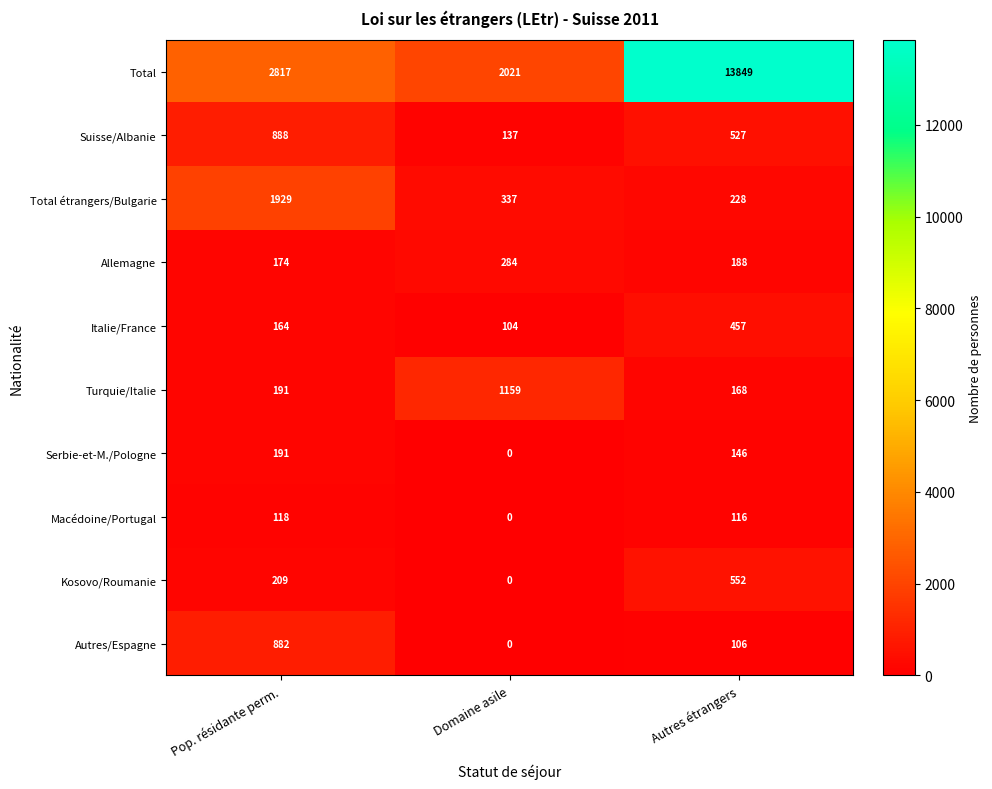

Is the value of Total at Pop. résidante perm. greater than the value of Turquie/Italie at Domaine asile?

Yes